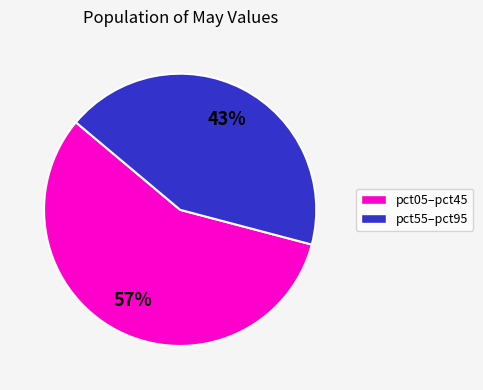

To the nearest percent, what is the difference between the largest and smallest slice percentages?

14%